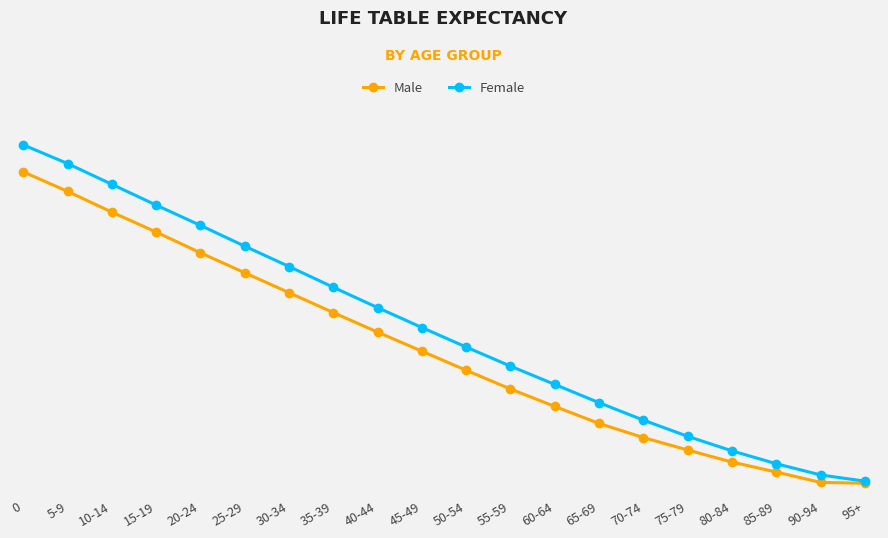

What is the value of the Female point at the 16th from the left?

14.3